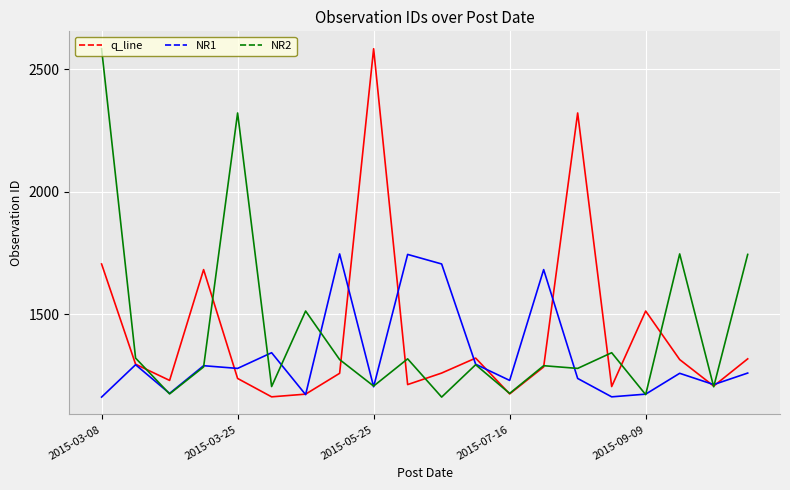

What is the lowest value of the q_line series?

1163